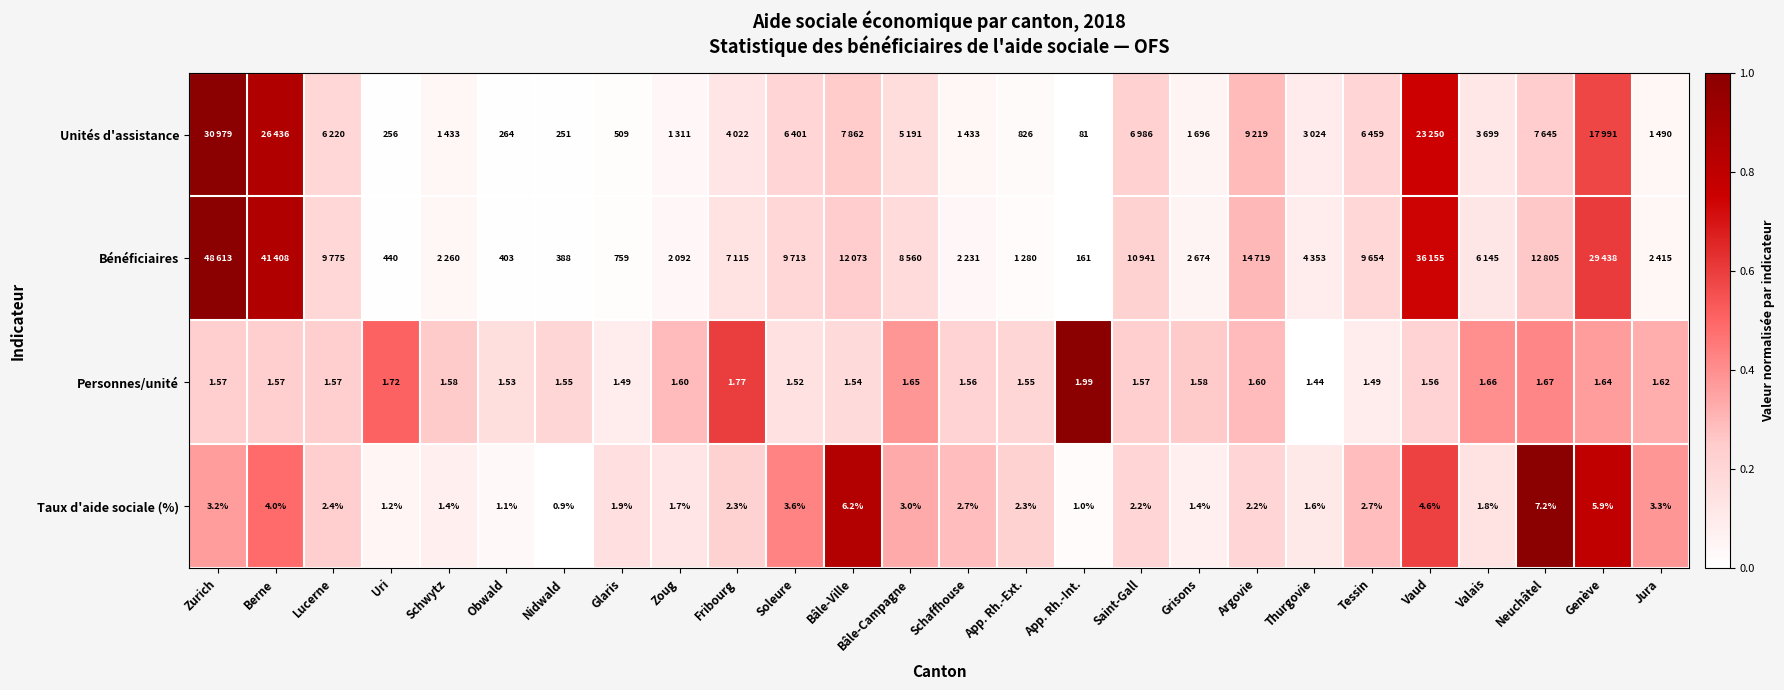

Where is Personnes/unité nearest to the value 1?

Thurgovie